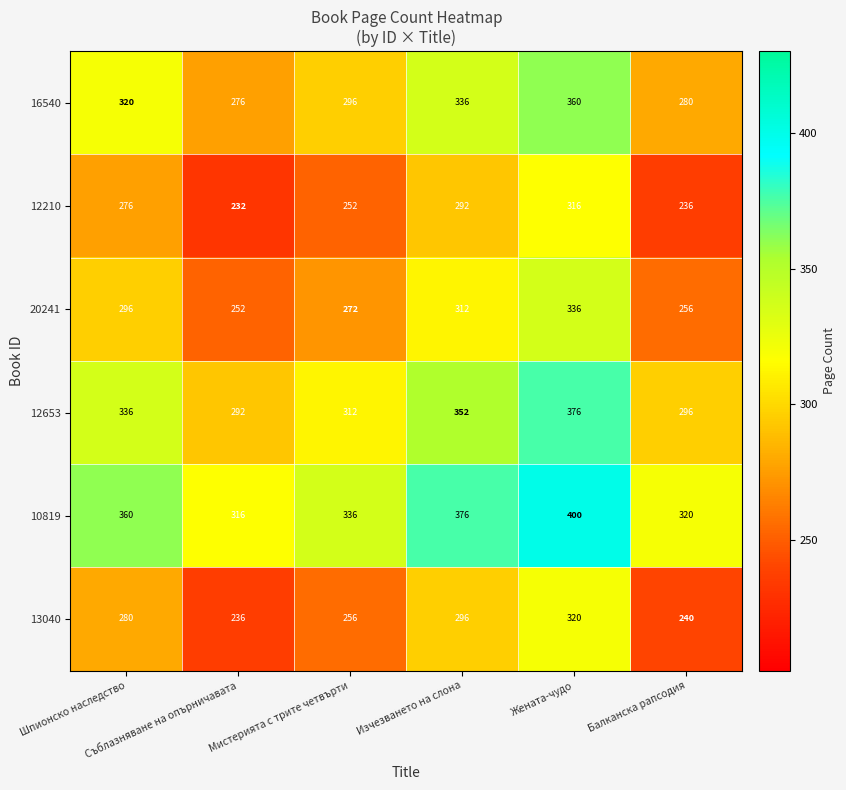

How many distinct data groups are displayed?

6